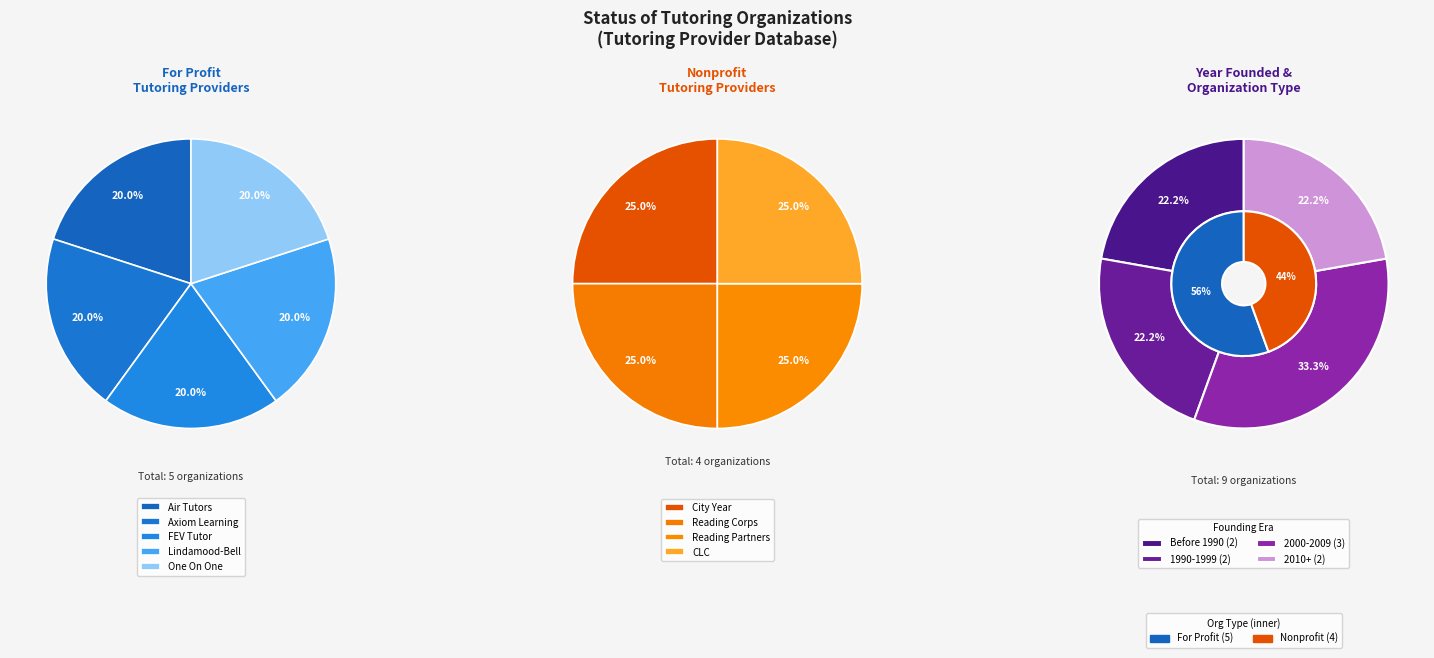

How many segments does this pie chart have?

9